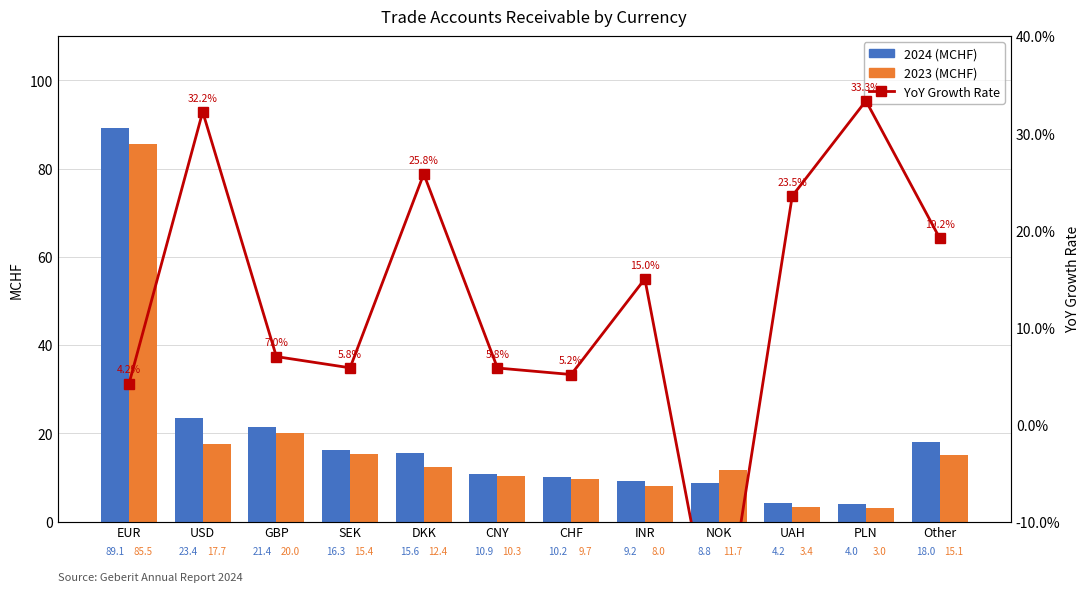

Reading right to left, extract all data points from this chart.

2024 (MCHF): Other=18.0	PLN=4.0	UAH=4.2	NOK=8.8	INR=9.2	CHF=10.2	CNY=10.9	DKK=15.6	SEK=16.3	GBP=21.4	USD=23.4	EUR=89.1
2023 (MCHF): Other=15.1	PLN=3.0	UAH=3.4	NOK=11.7	INR=8.0	CHF=9.7	CNY=10.3	DKK=12.4	SEK=15.4	GBP=20.0	USD=17.7	EUR=85.5
YoY Growth Rate: Other=0.2	PLN=0.3	UAH=0.2	NOK=-0.2	INR=0.1	CHF=0.1	CNY=0.1	DKK=0.3	SEK=0.1	GBP=0.1	USD=0.3	EUR=0.0